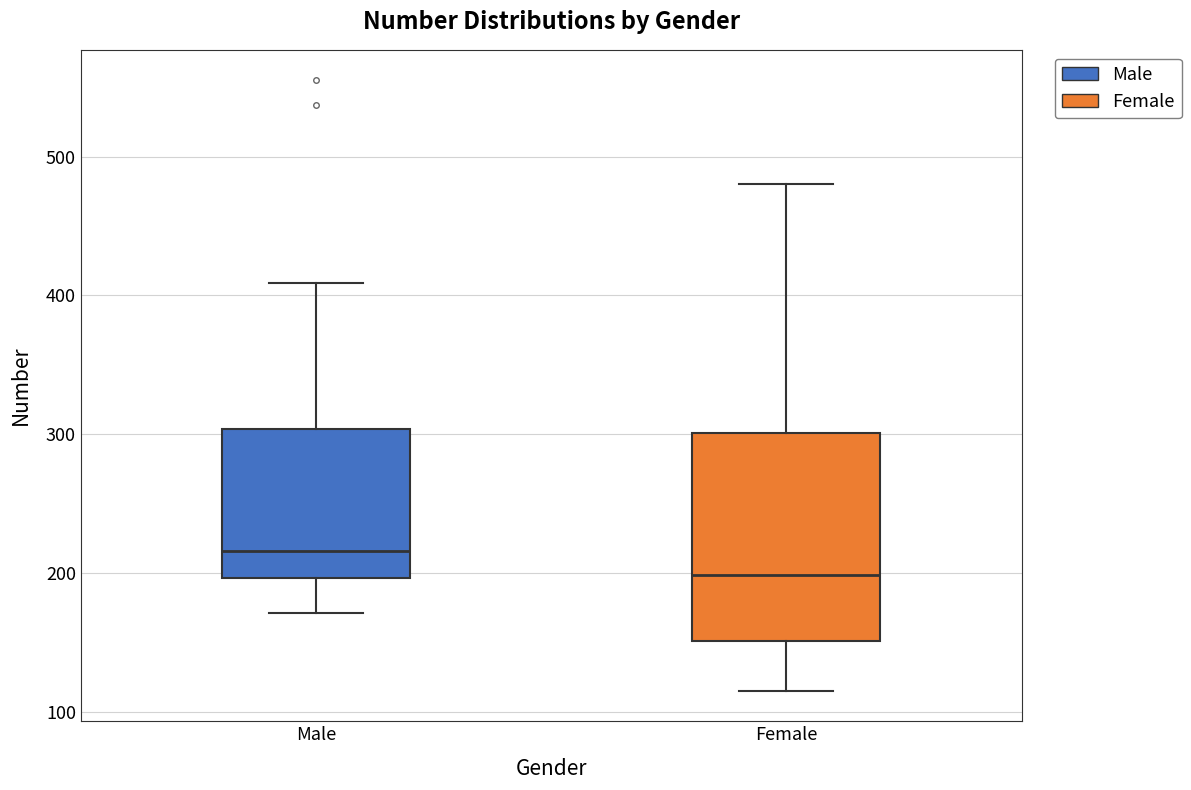

Reading left to right, transcribe this box plot: for each box, give where its median line is, the range the box spans, and where its two whiskers end, as read against the y-axis. The values are not printed on the chart, so give them approximately, as read against the axis.

Male: median 220, box 200 to 300, whiskers 170 to 410
Female: median 200, box 150 to 300, whiskers 120 to 480